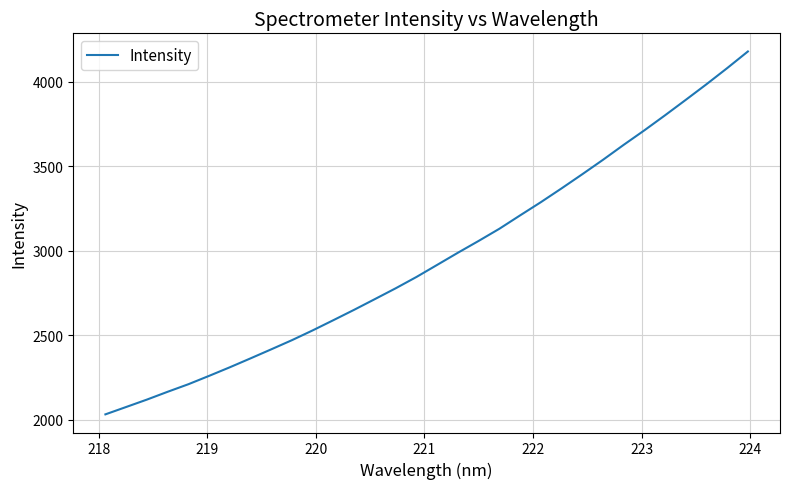

What is the greatest value displayed?

4179.8